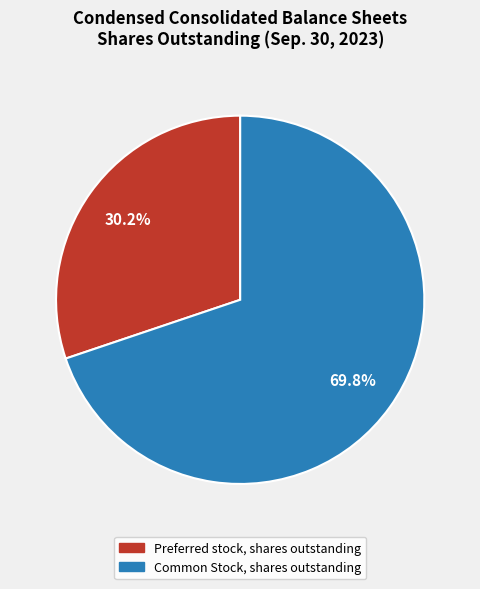

The Common Stock, shares outstanding slice represents 81% of the pie. True or false?

False